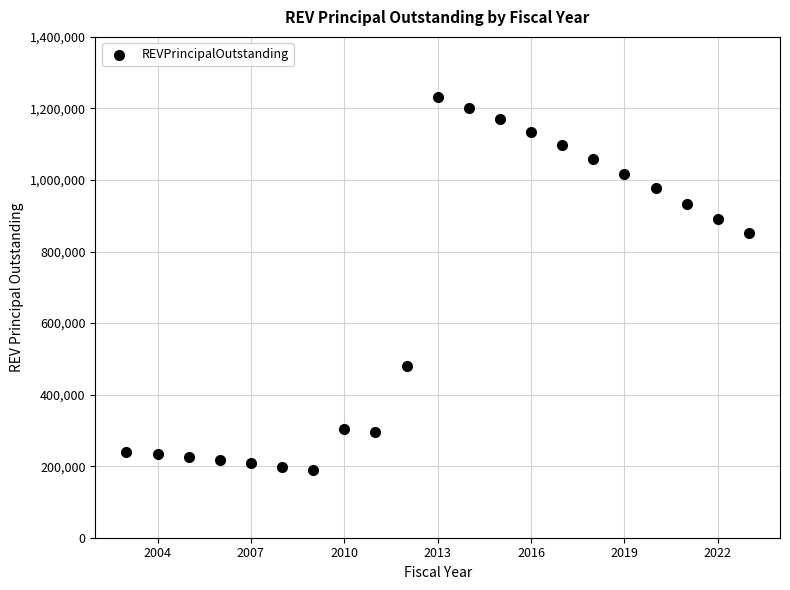

What Y value in the scatter plot is closest to 710500?

851000